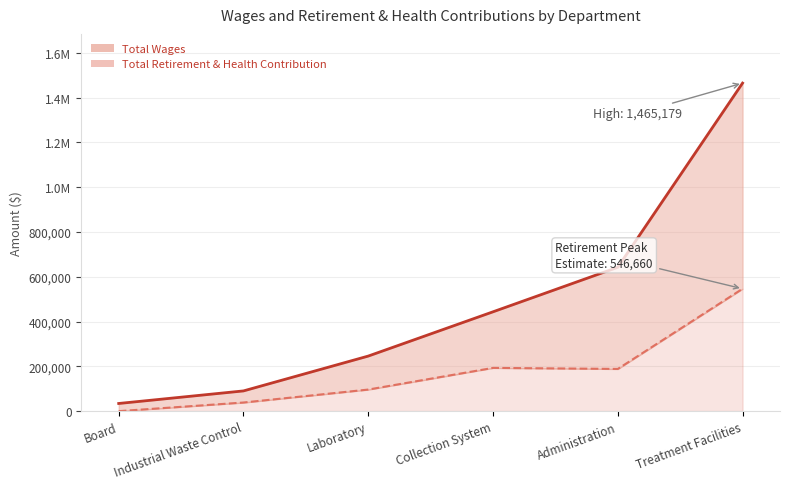

What is the difference between the Total Retirement & Health Contribution values at Administration and Treatment Facilities?

358138